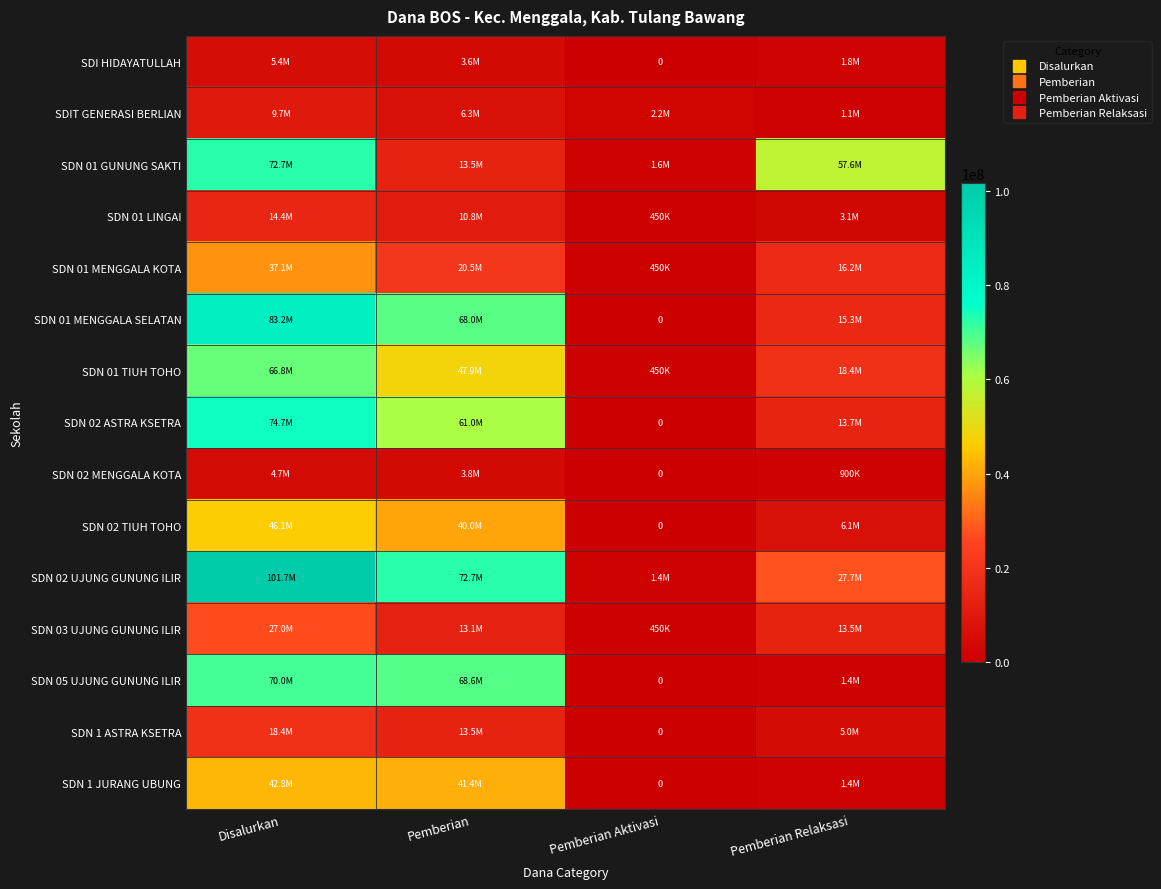

The SDN 02 ASTRA KSETRA series shows 48061876 at Pemberian Aktivasi. True or false?

False